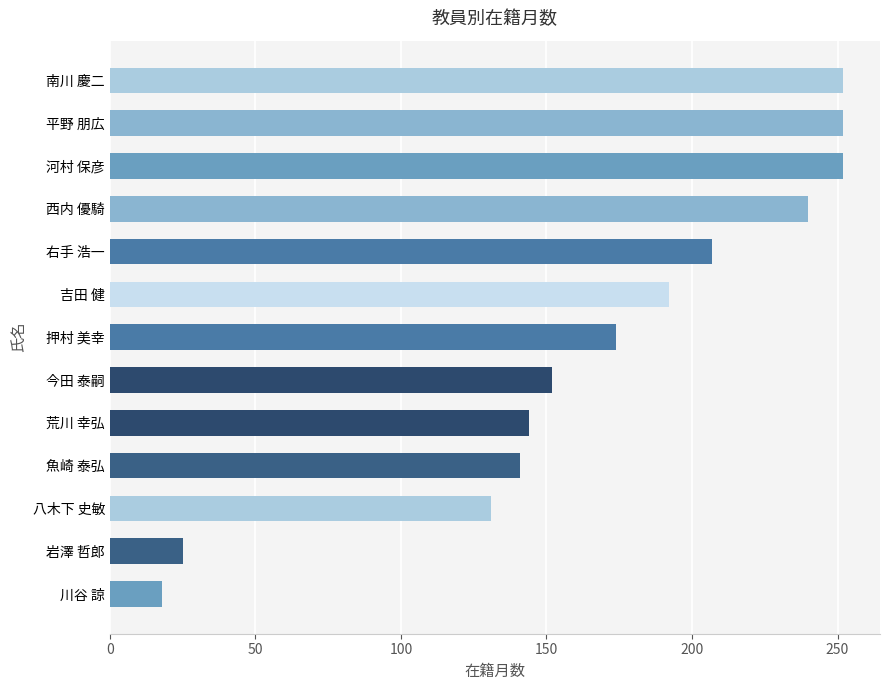

The value at 右手 浩一 is 107. True or false?

False